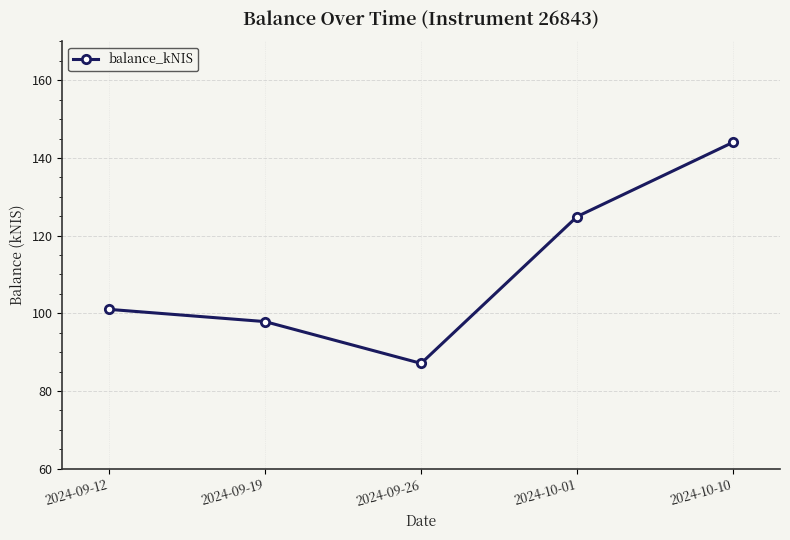

How many interior local valleys (lower than both neighbors) does the data have?

1